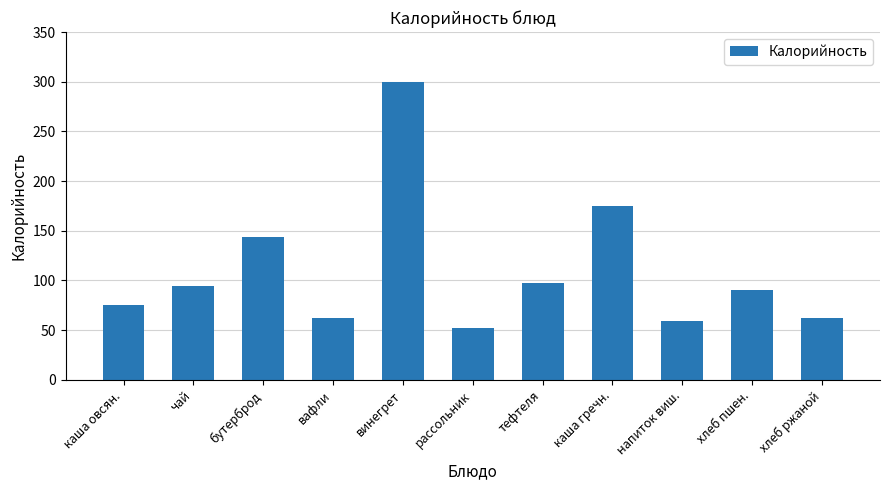

How many data points does each series have?

11